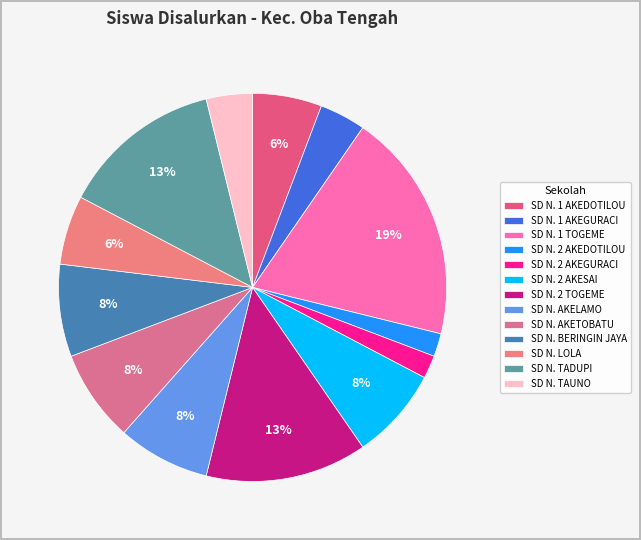

How many slices are in this pie chart?

13